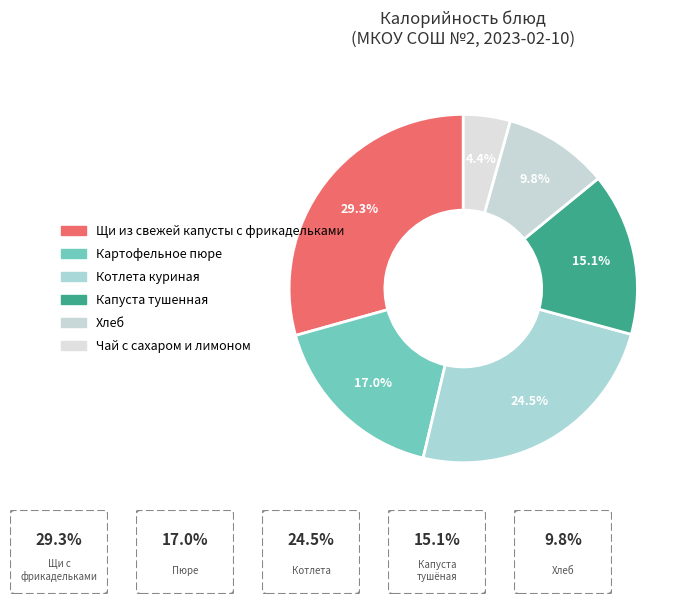

Does Хлеб account for over 50% of the chart?

No